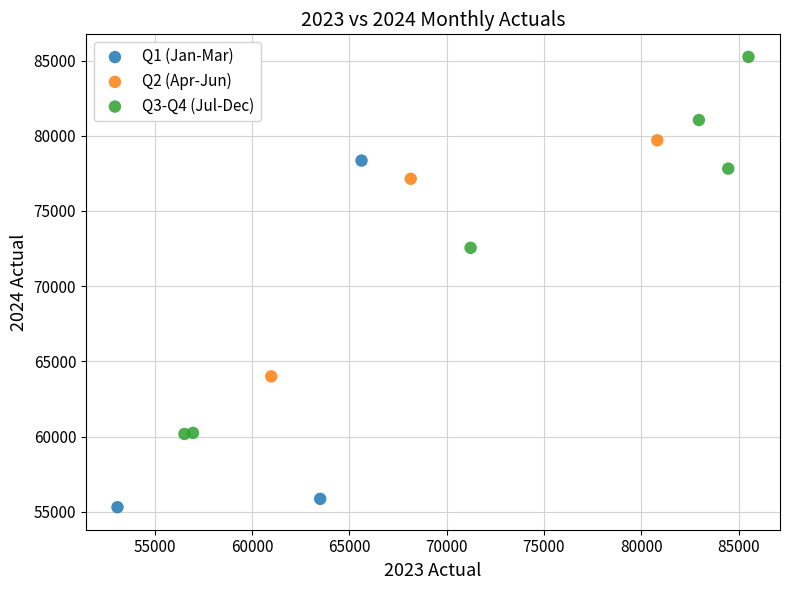

Which series reaches the minimum Y coordinate?

Q1 (Jan-Mar)